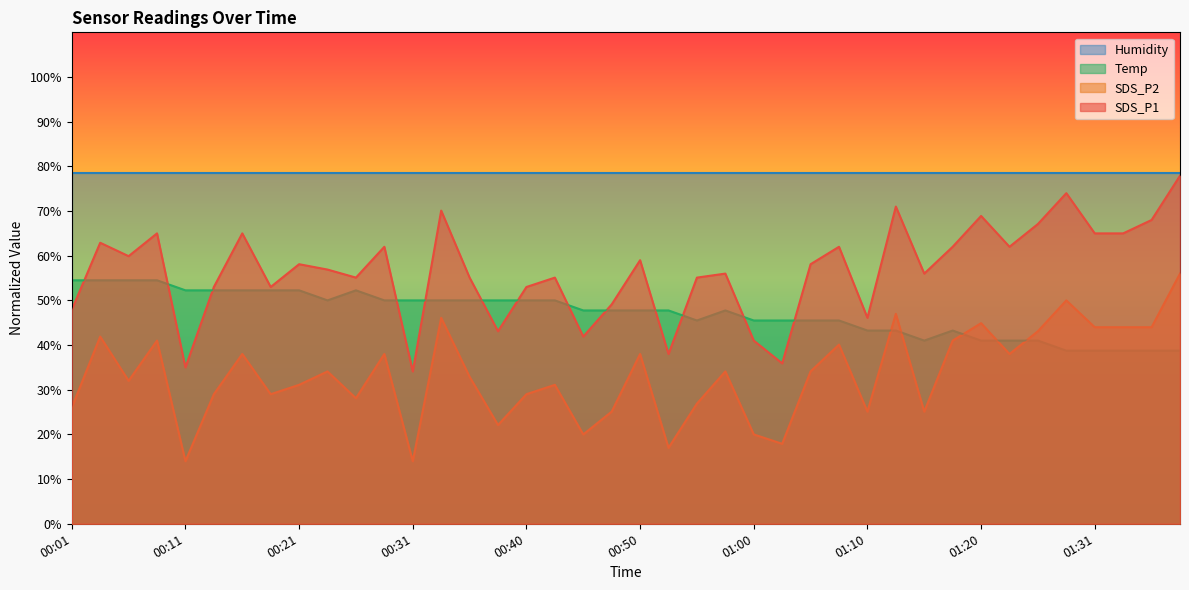

The SDS_P2 series shows 26.9 at 00:55. True or false?

True